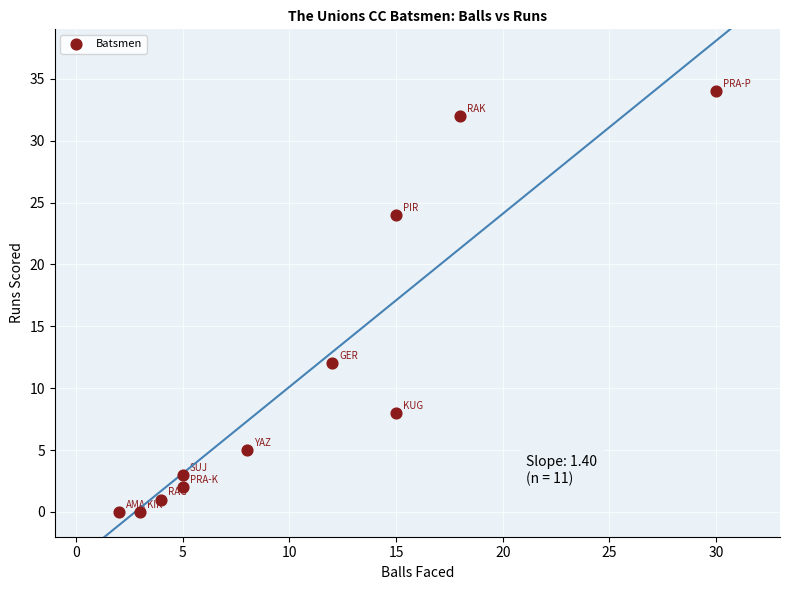

What Y value in the scatter plot is closest to 17?

12